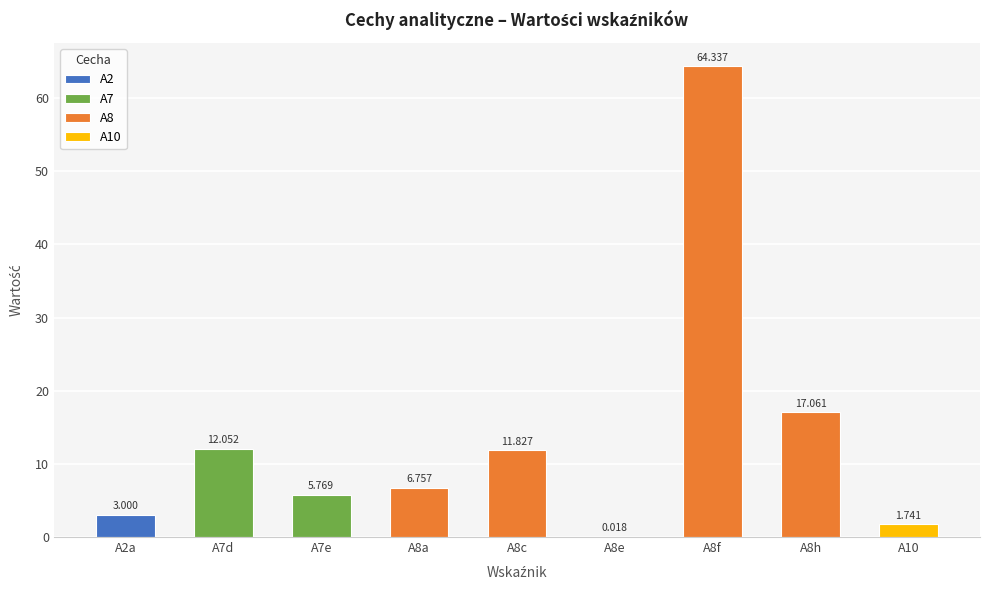

What is the difference between the maximum and minimum values?

64.3